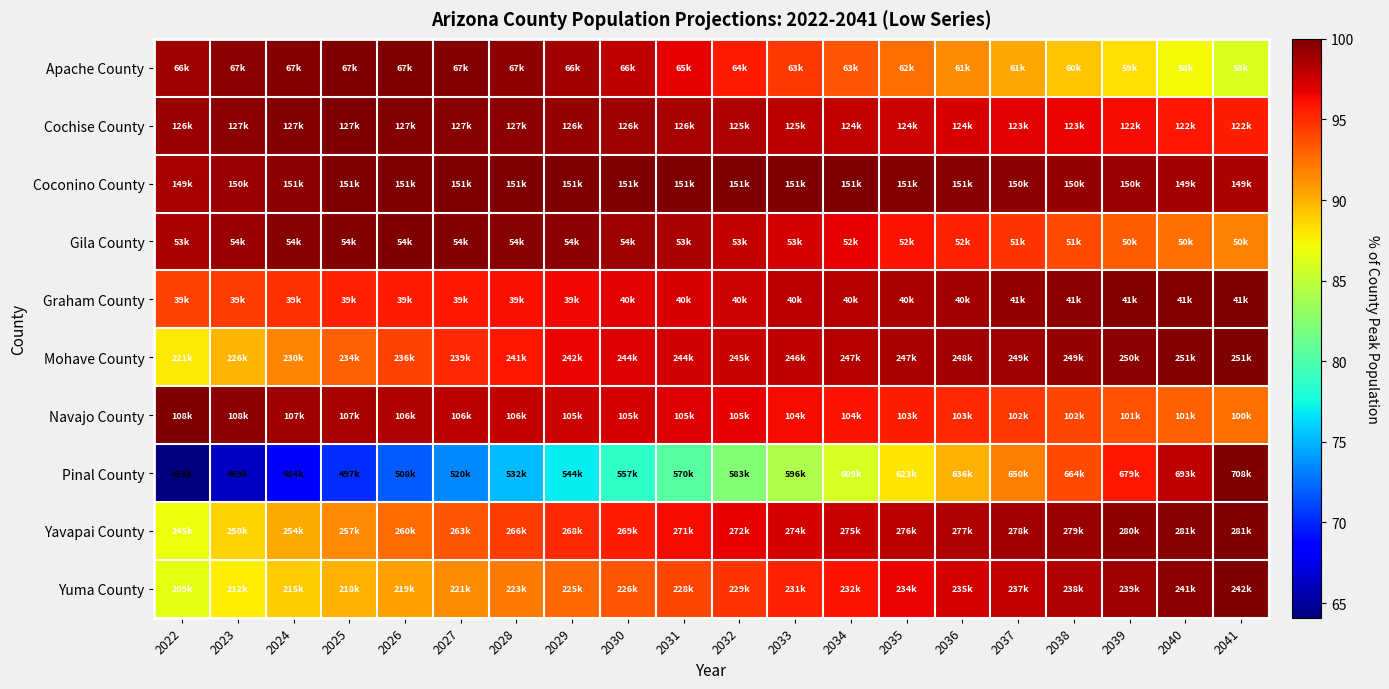

What is the smallest value displayed?

64.1